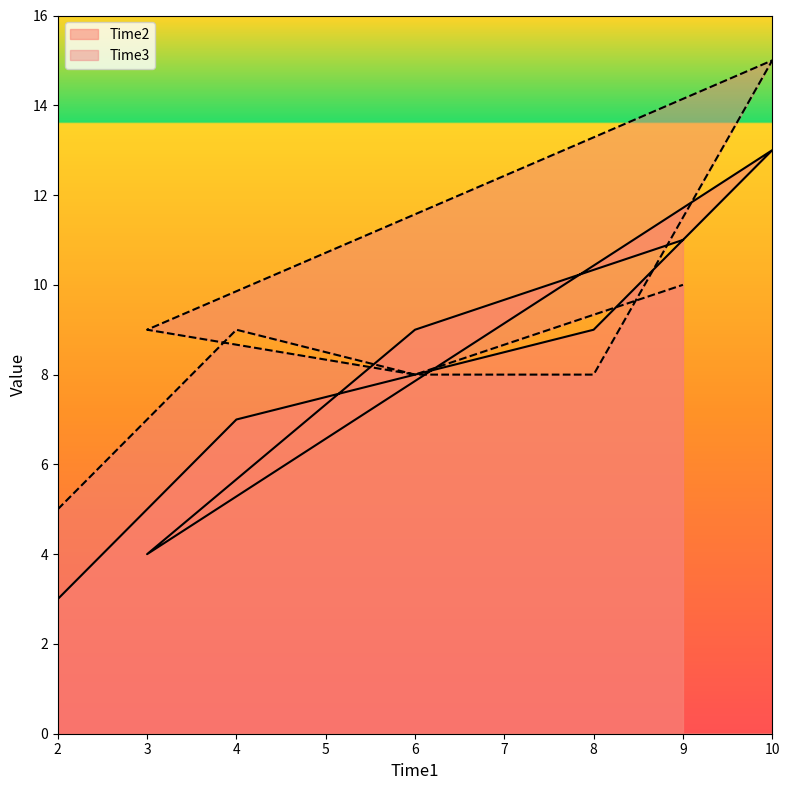

True or false: Time2 and Time3 cross at least once.

True